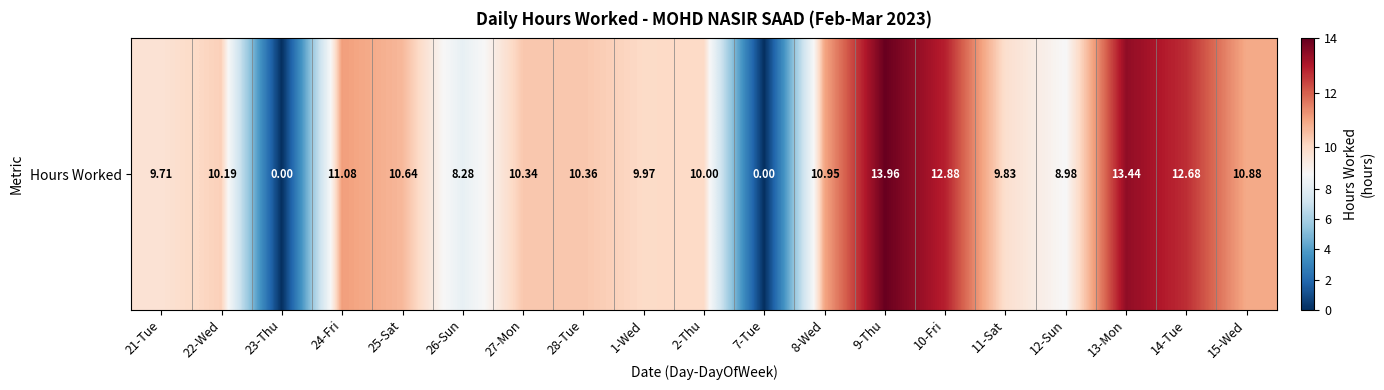

Count the number of values greater than 10.

11